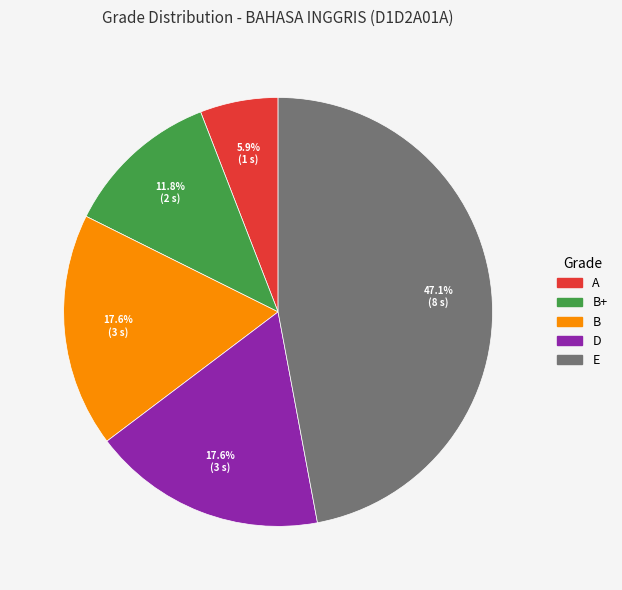

How many segments does this pie chart have?

5